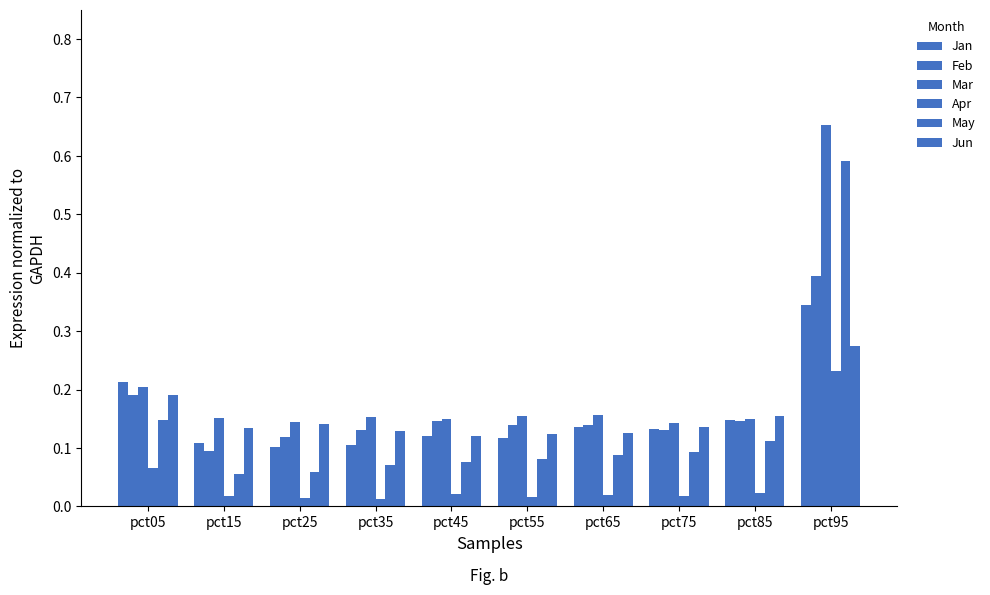

Are the bars grouped side by side (vs. stacked)?

Yes